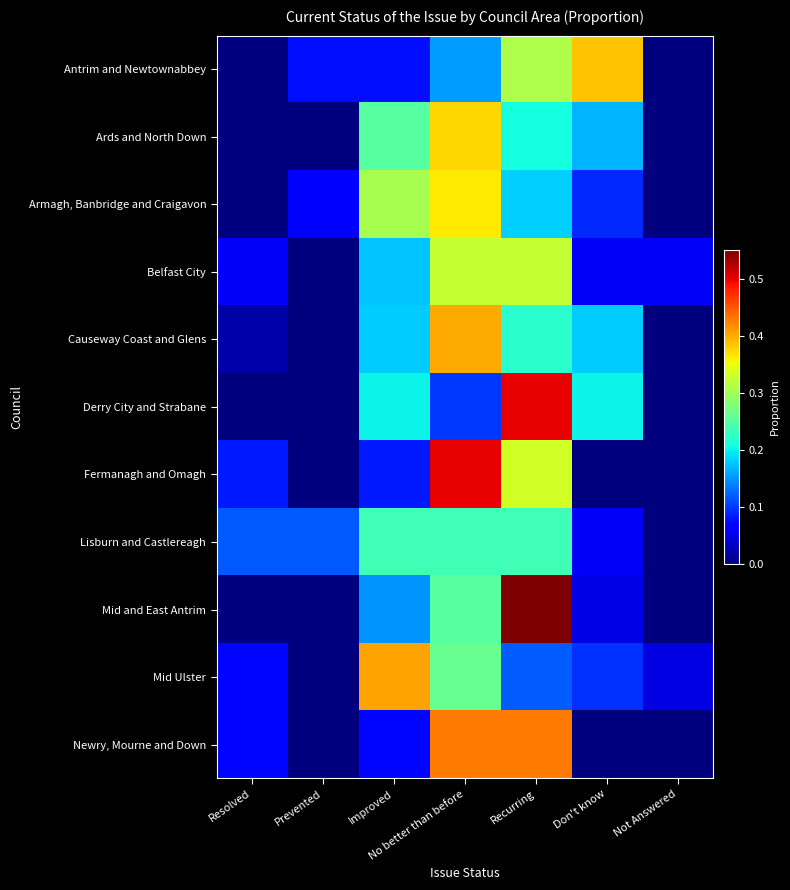

At which category is the sum across all series the highest?

Recurring